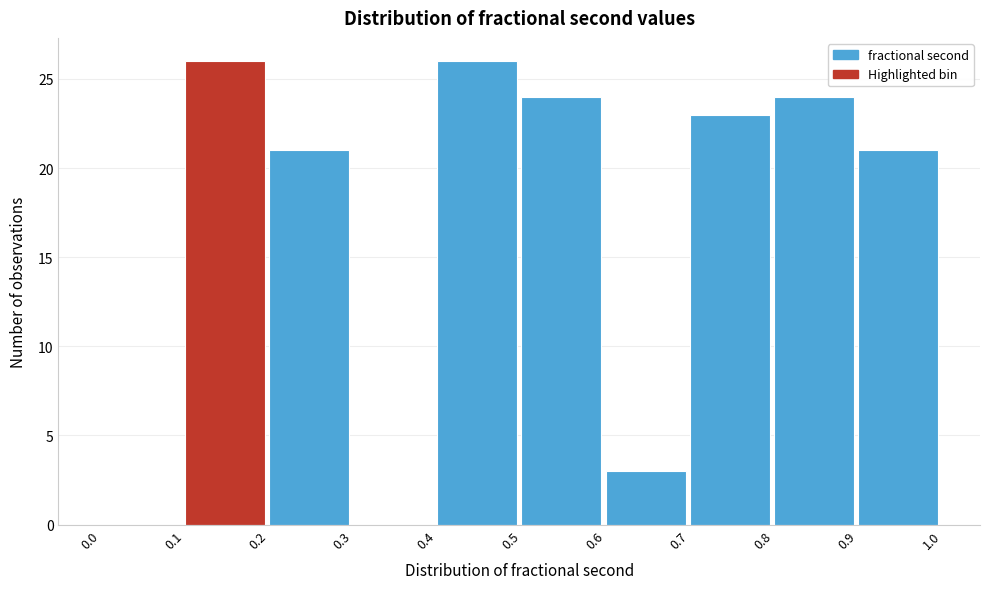

How tall is the bar that spans 0.7 to 0.8 on the x-axis? The values are not printed on the chart, so give them approximately, as read against the axis.

23